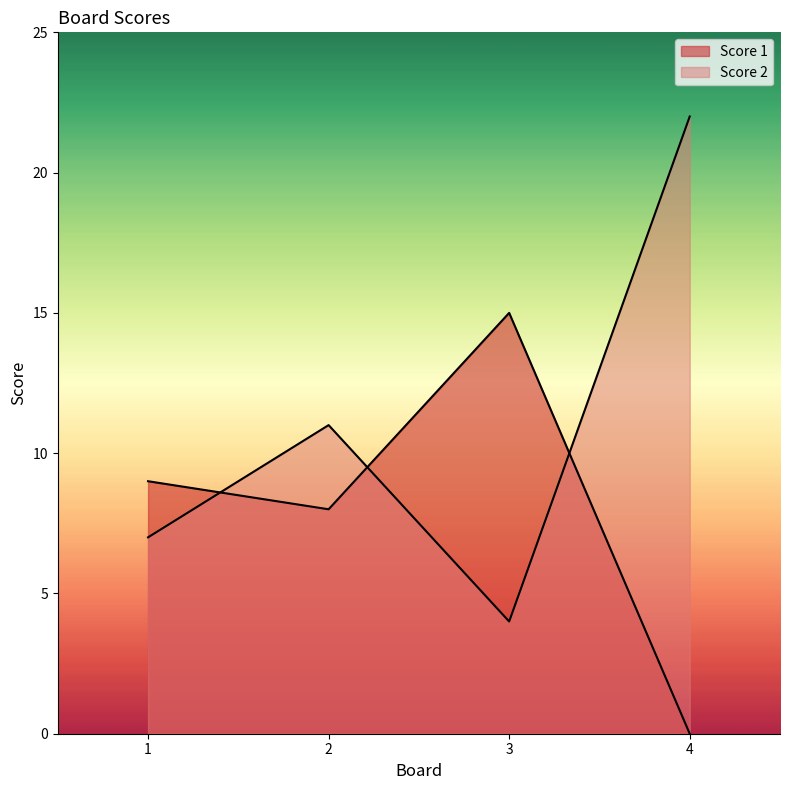

True or false: Score 1 and Score 2 intersect in this chart.

True